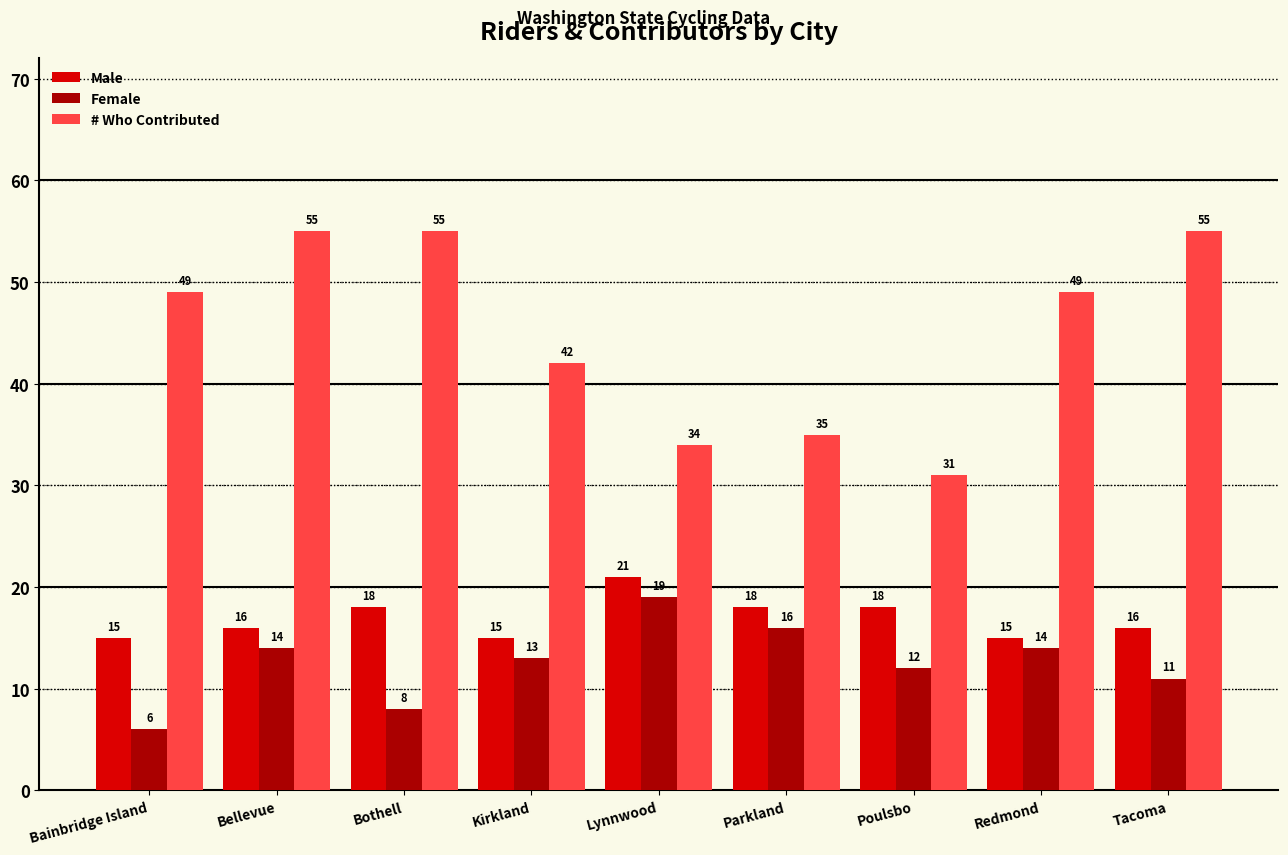

At how many categories does at least one series exceed 41?

6